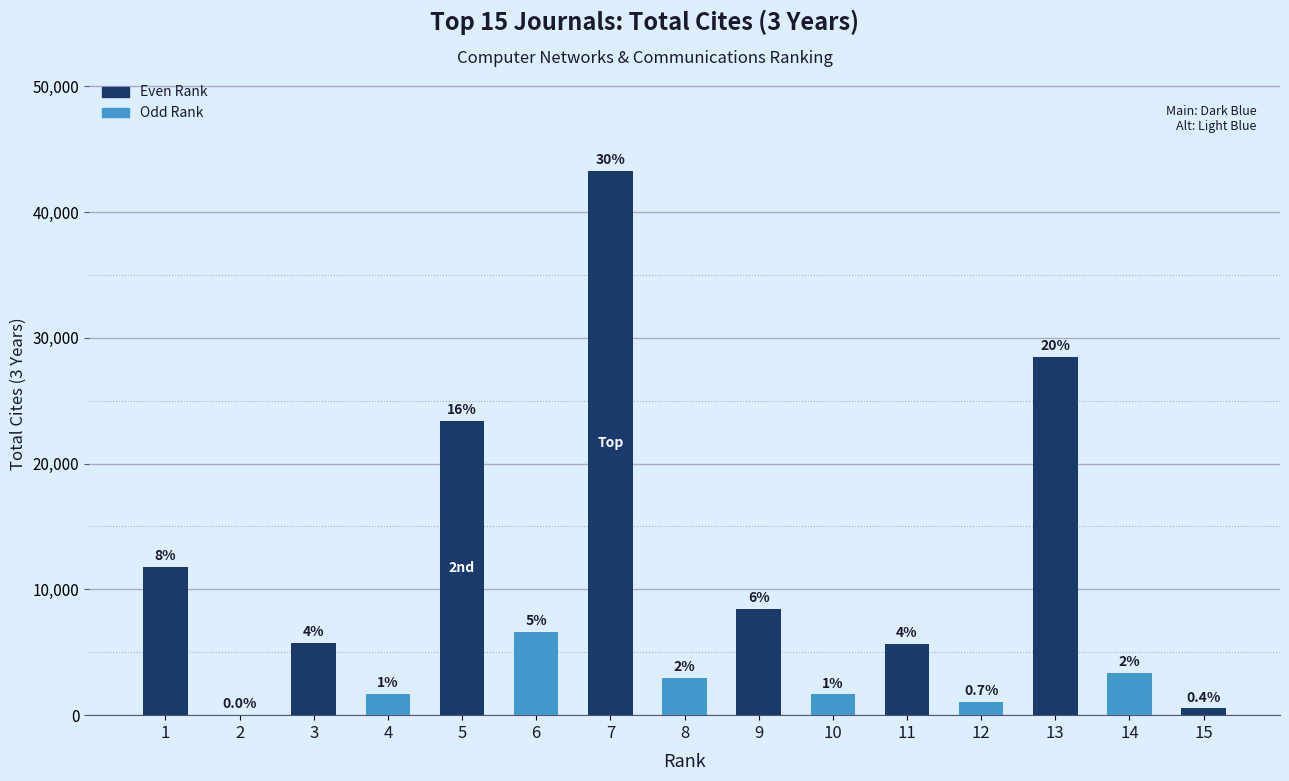

Approximately how many times larger is the value at 11 compared to 7?

0.1